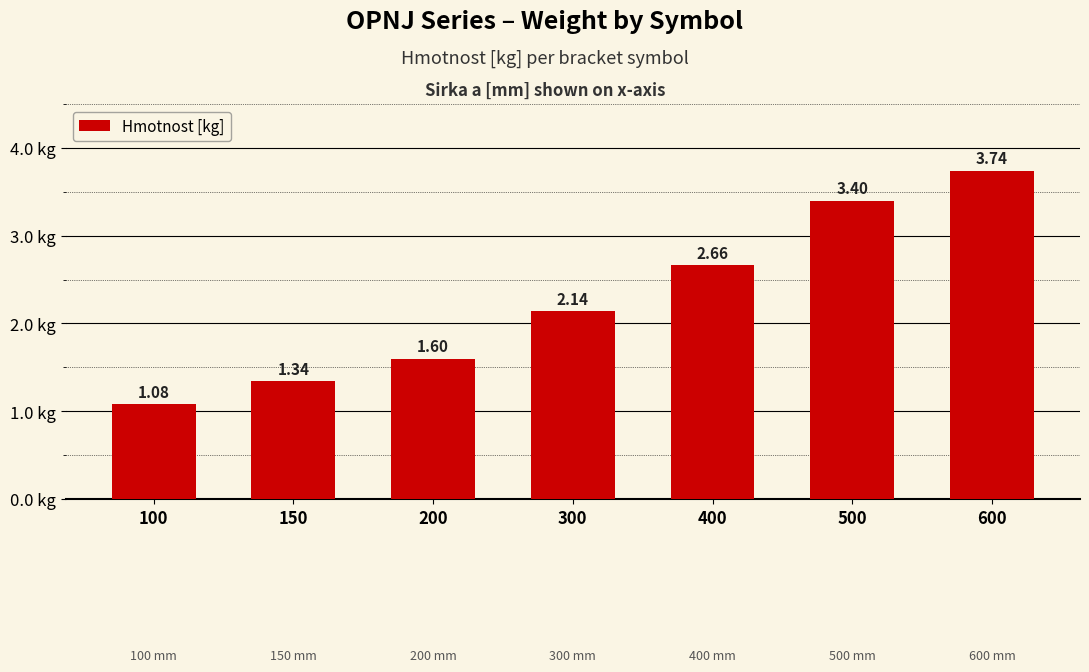

Rank the categories by value from lowest to highest.

100, 150, 200, 300, 400, 500, 600